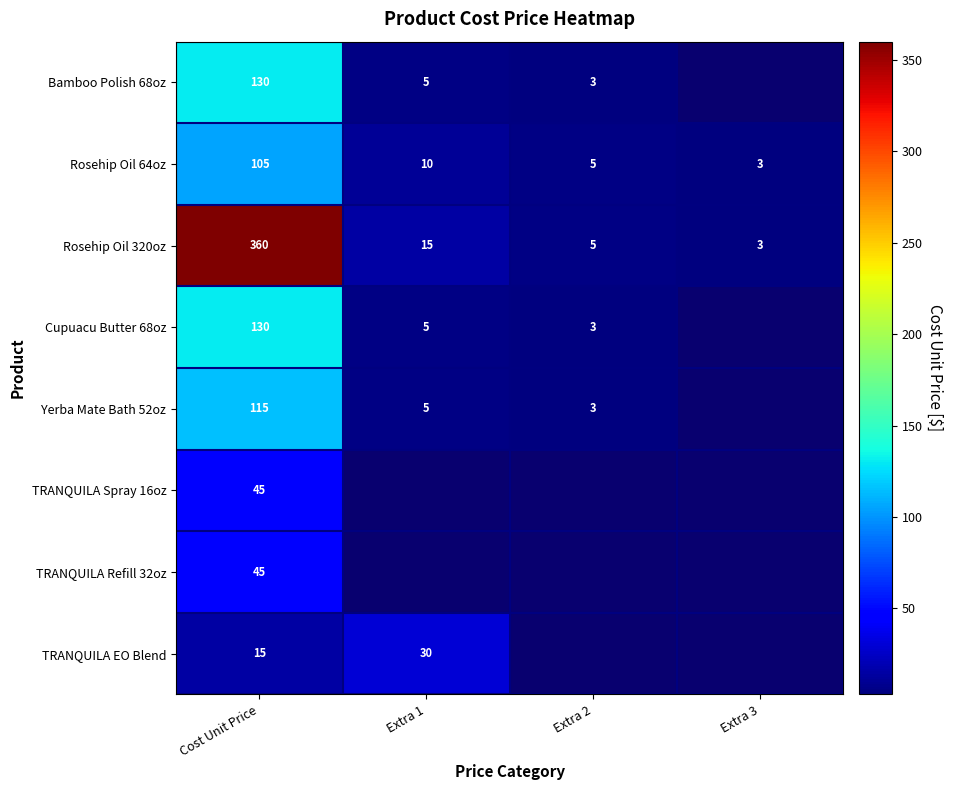

The Rosehip Oil 320oz series shows 8.9 at Extra 1. True or false?

False